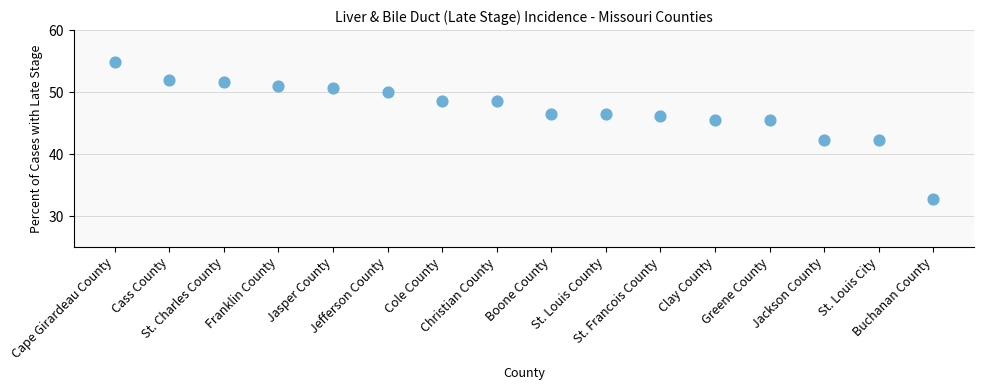

What is the range of Y values (max minus min)?

22.1